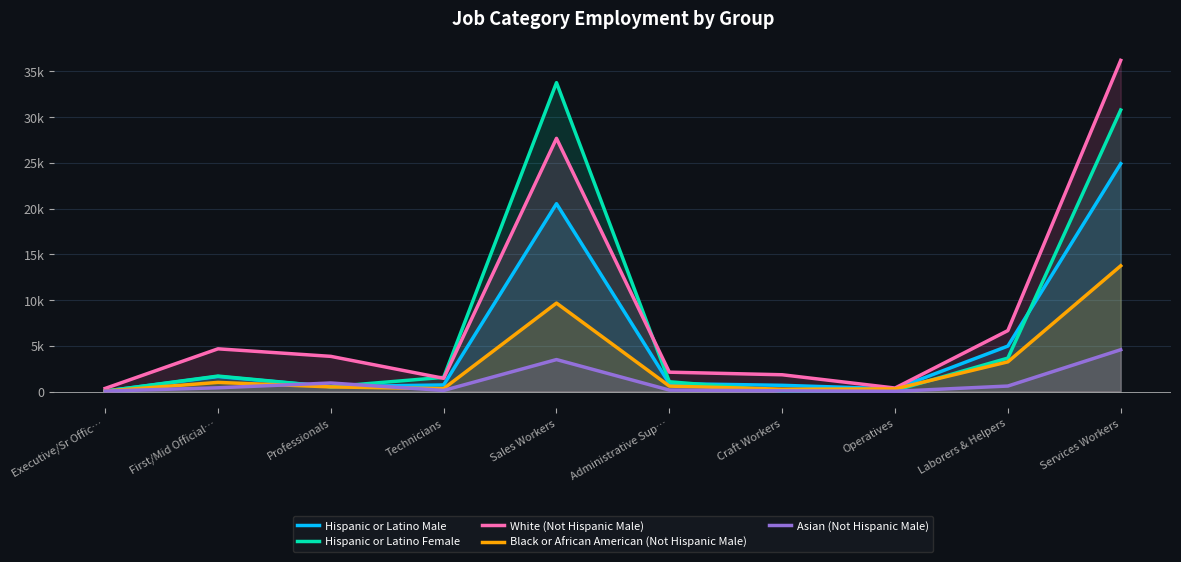

Does the chart display data point markers on the line(s)?

No